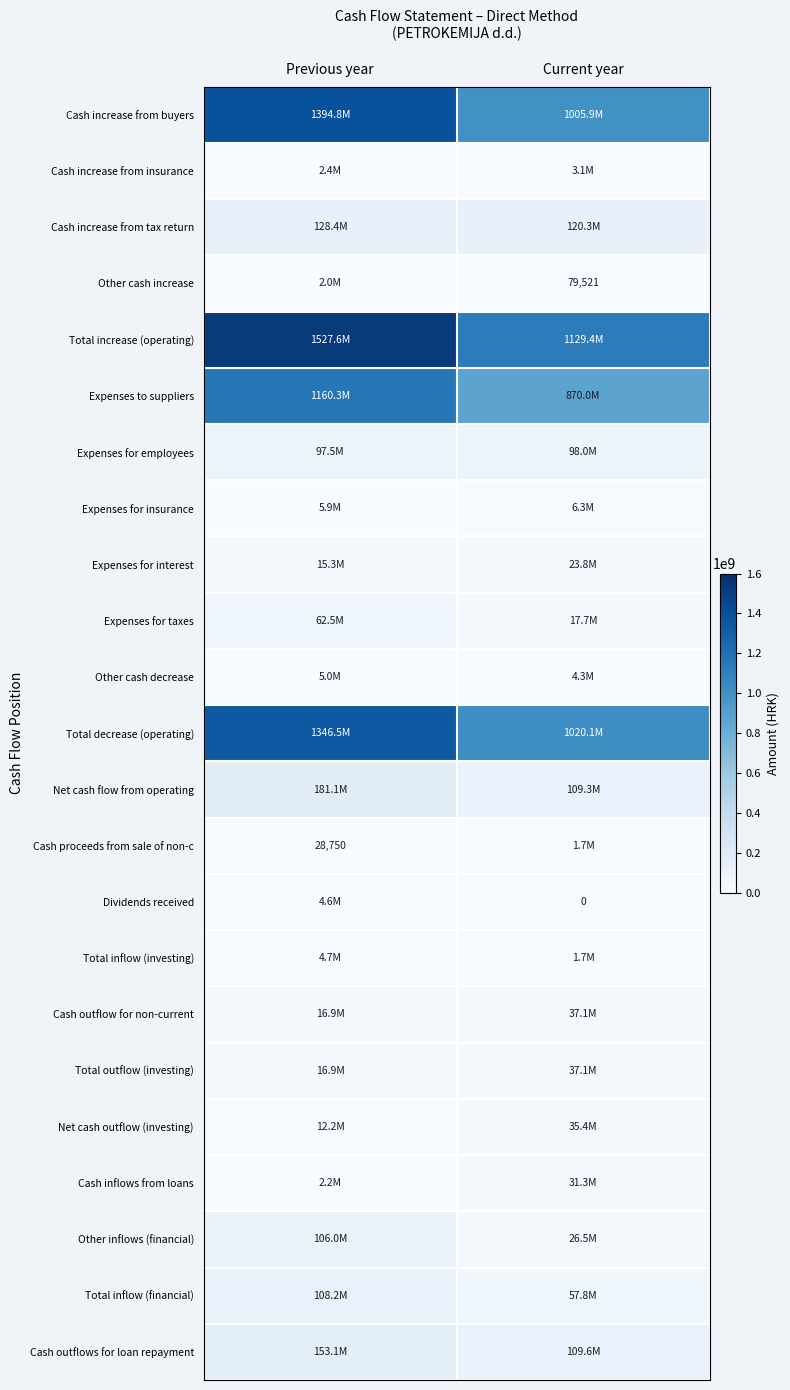

Count the Net cash flow from operating values in the range 109316654 to 181072386.

2